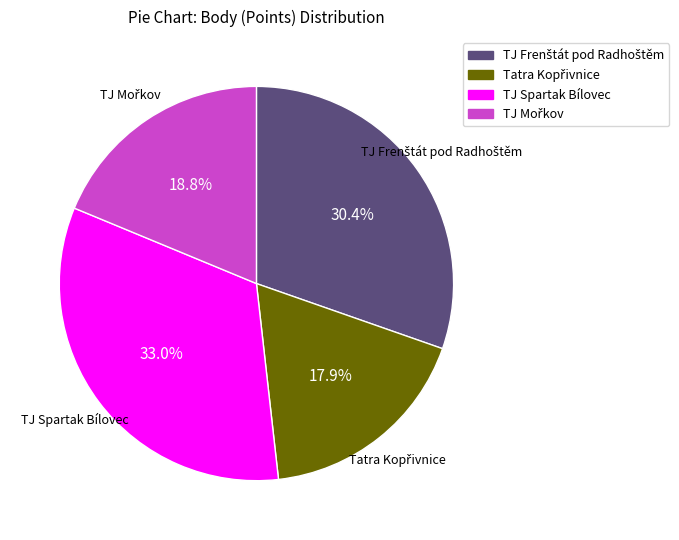

What is the largest slice in the pie chart?

TJ Spartak Bílovec